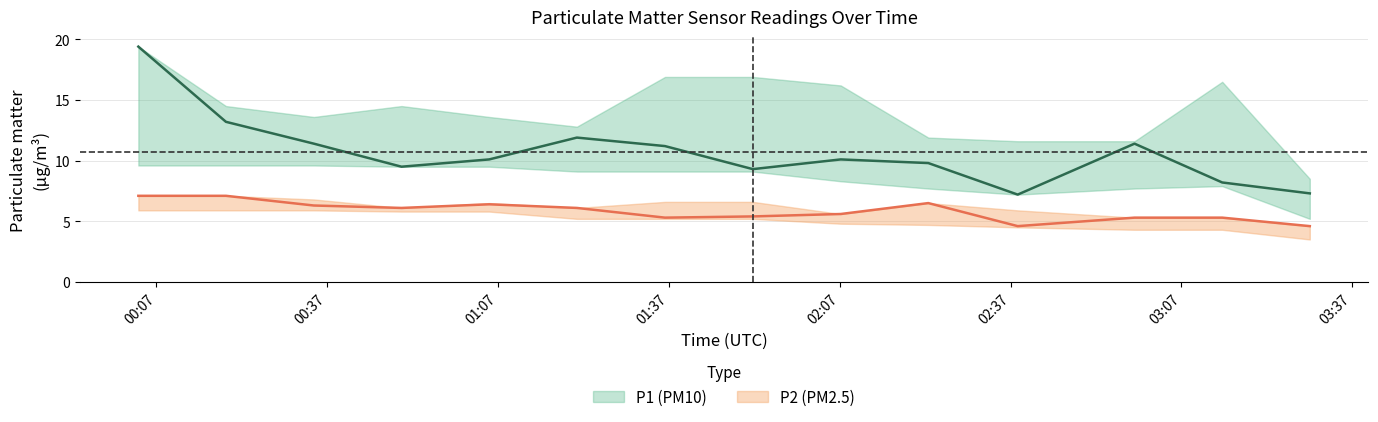

Is the value of P1_lower at 01:05 greater than the value of P1_upper at 00:50?

No